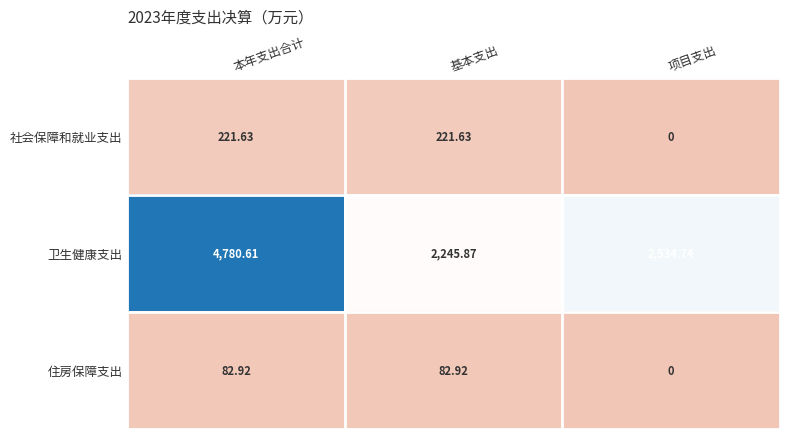

How many positive values does the 社会保障和就业支出 series have?

2